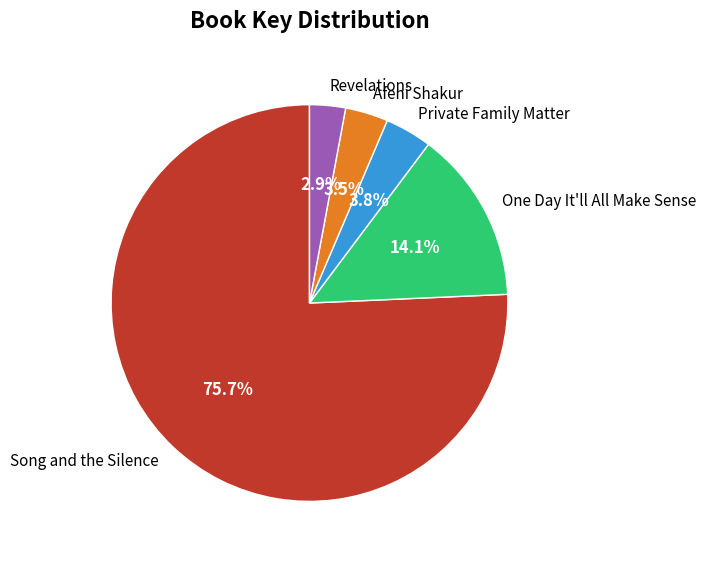

What is the majority slice?

Song and the Silence